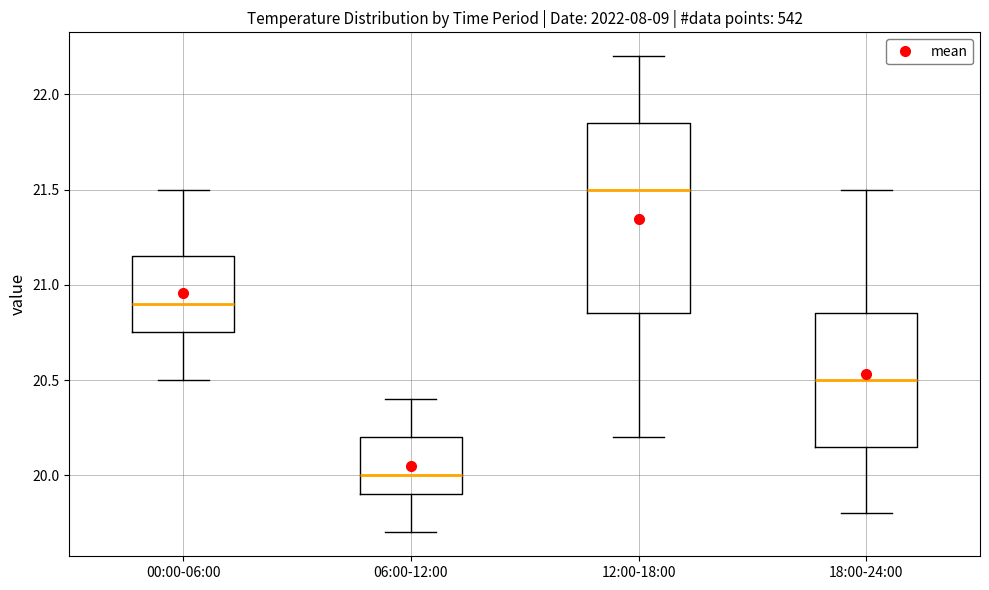

Reading left to right, transcribe this box plot: for each box, give where its median line is, the range the box spans, and where its two whiskers end, as read against the y-axis. The values are not printed on the chart, so give them approximately, as read against the axis.

00:00-06:00: median 20.90, box 20.75 to 21.15, whiskers 20.50 to 21.50
06:00-12:00: median 20.00, box 19.90 to 20.20, whiskers 19.70 to 20.40
12:00-18:00: median 21.50, box 20.85 to 21.85, whiskers 20.20 to 22.20
18:00-24:00: median 20.50, box 20.15 to 20.85, whiskers 19.80 to 21.50